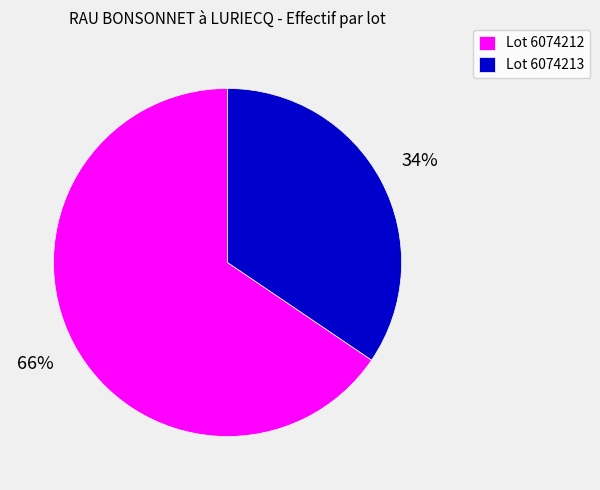

How many segments does this pie chart have?

2